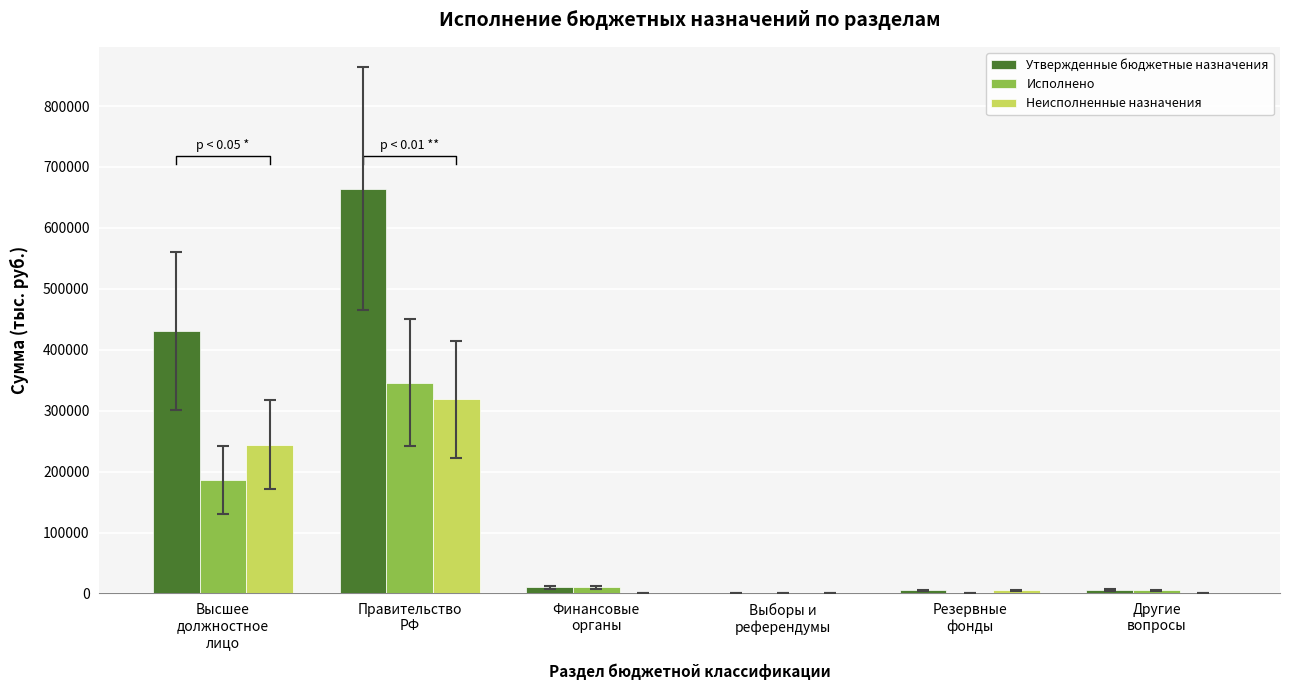

At which label is Исполнено closest to 172979?

Высшее
должностное
лицо